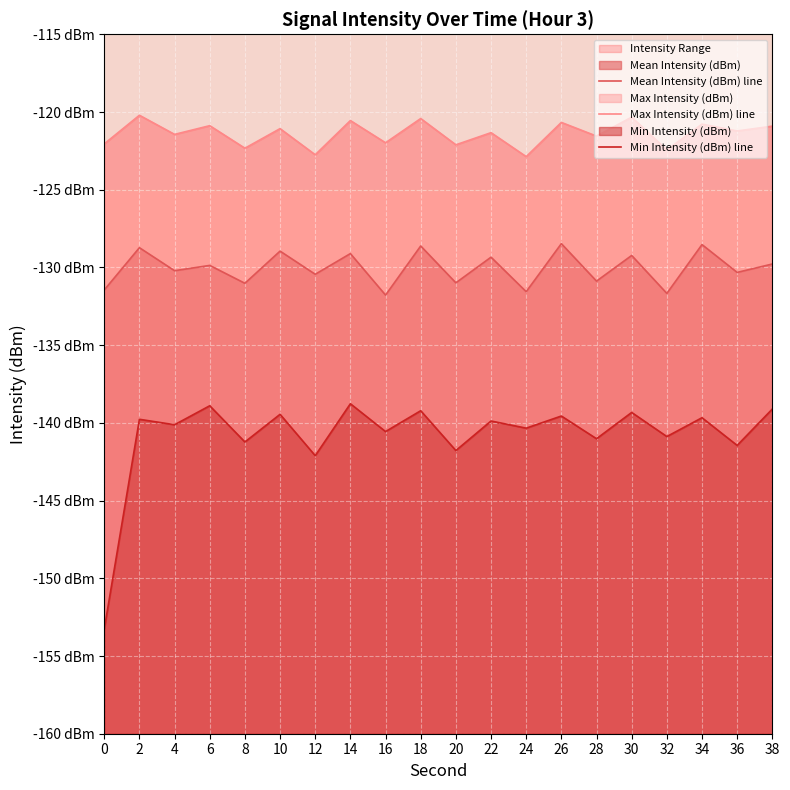

What is the difference between the highest and lowest values at 2?

19.6